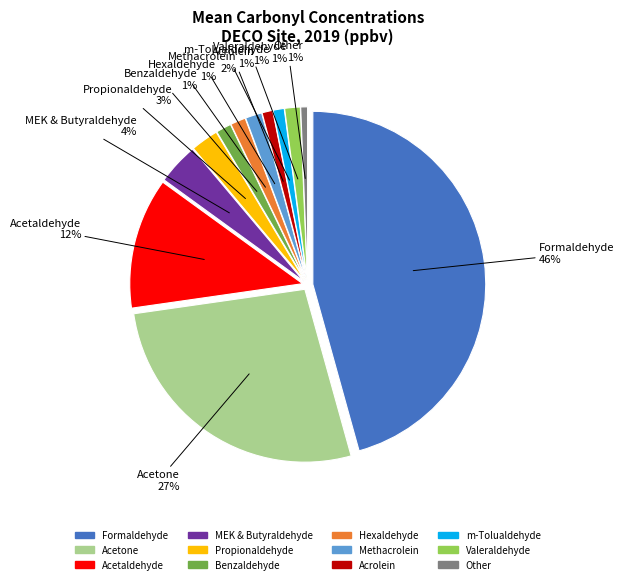

What percentage is NOT represented by Methacrolein?

98.5%